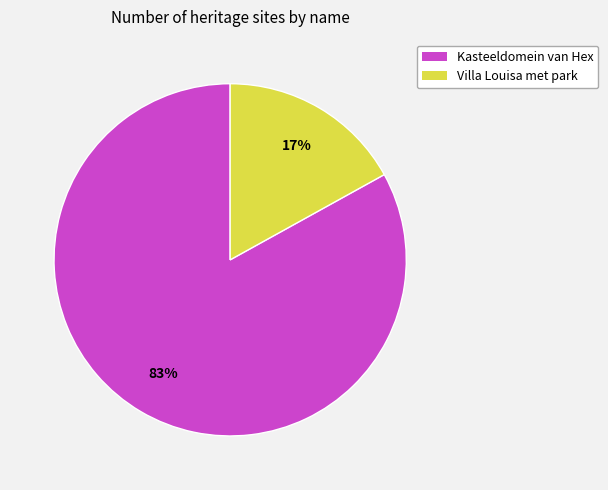

What percentage is the Kasteeldomein van Hex slice, to the nearest percent?

83%